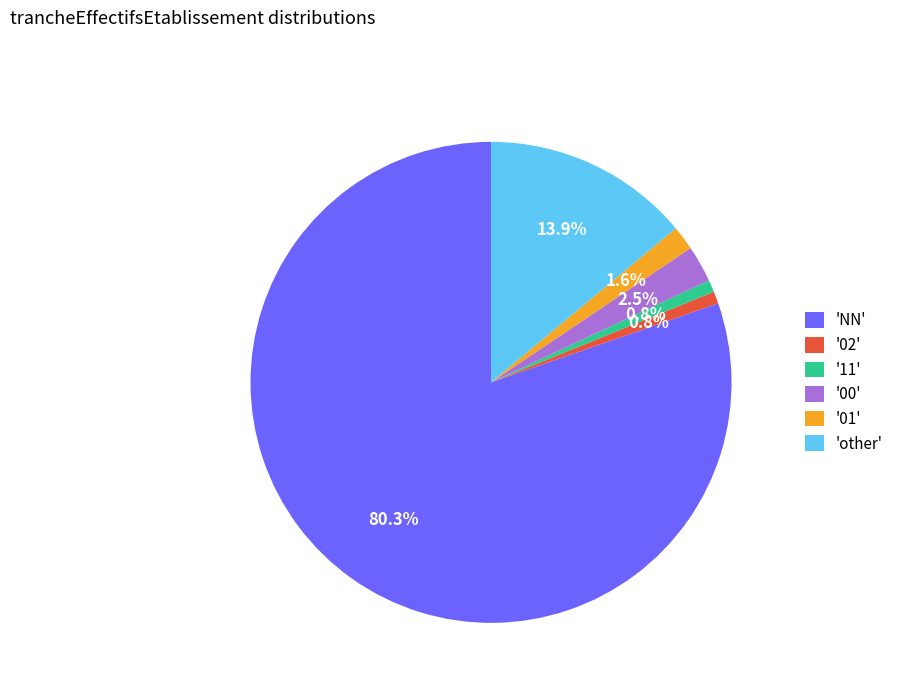

Combined, what portion of the pie is '02' and '11'?

1.6%